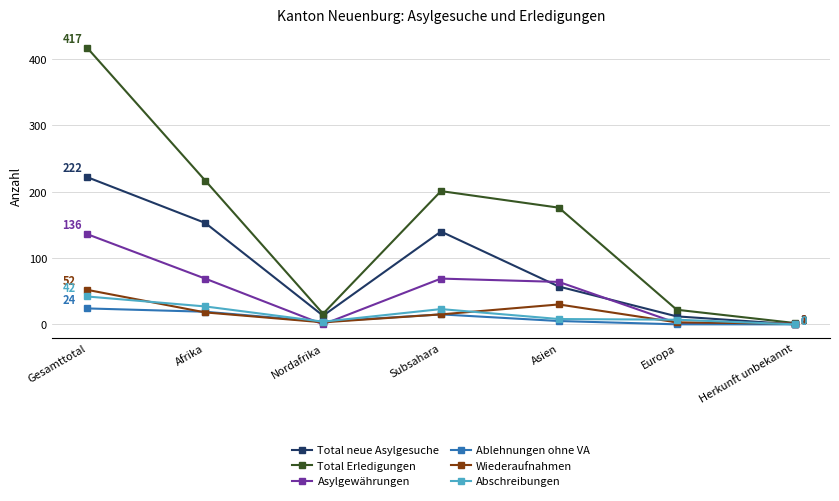

The value of Abschreibungen at Subsahara is 6. True or false?

False